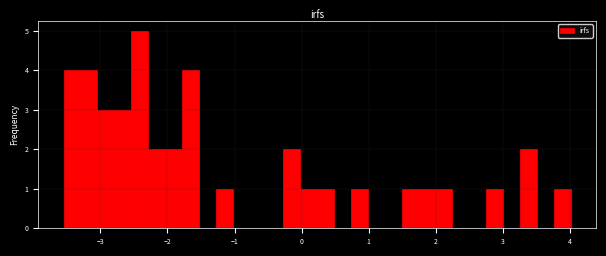

Read against the x-axis, roughly where is the centre of the tallest bar?

-2.4